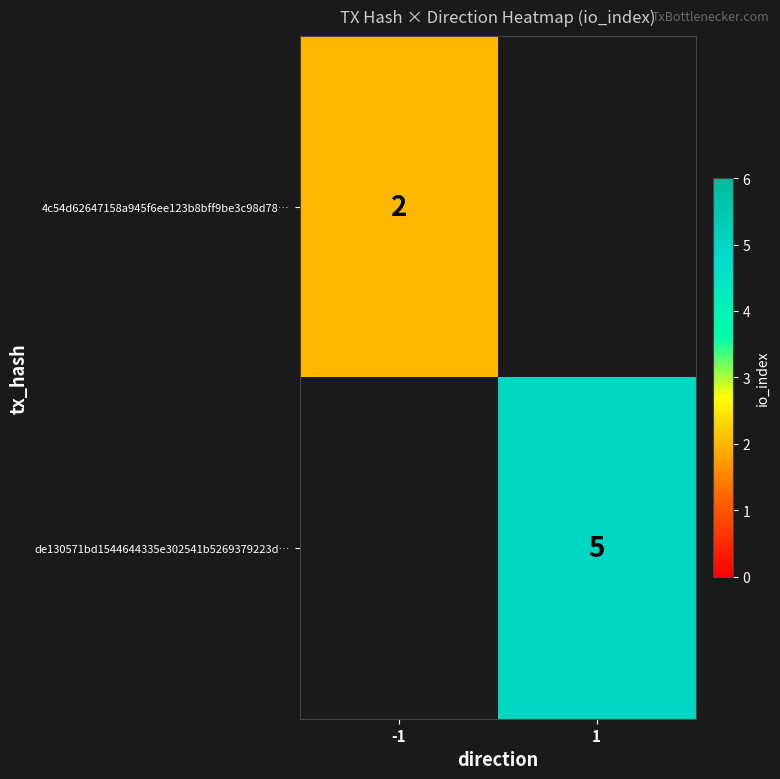

The value of 4c54d62647158a945f6ee123b8bff9be3c98d78… at -1 is 4. True or false?

False